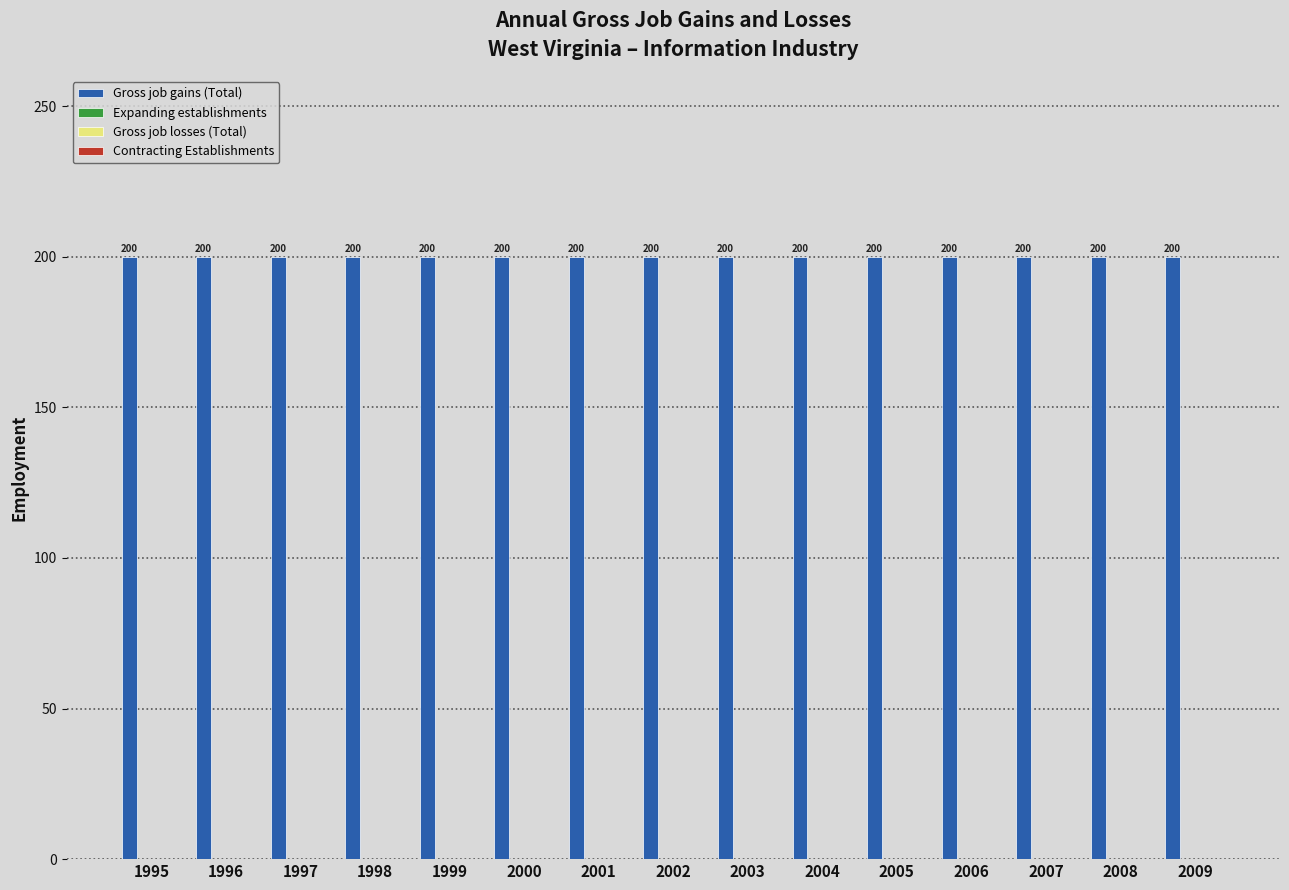

How many bars are there in each group?

4